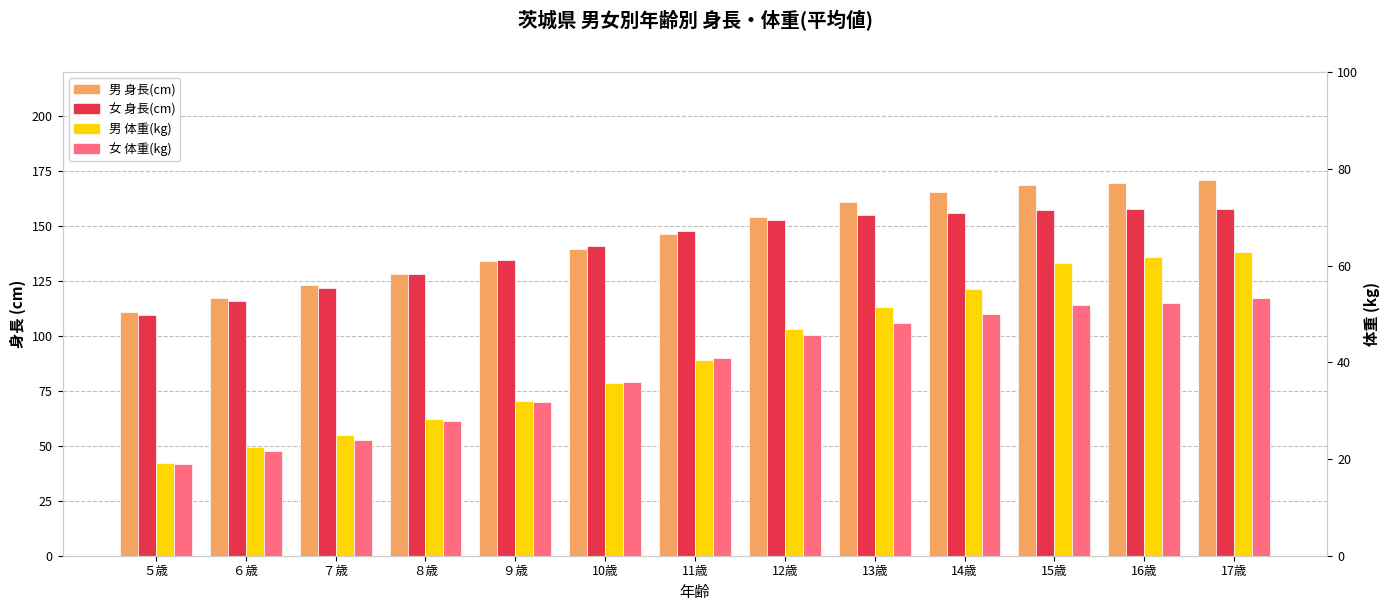

What is the sum of the 女 体重(kg) values at ７歳 and 15歳?

75.9